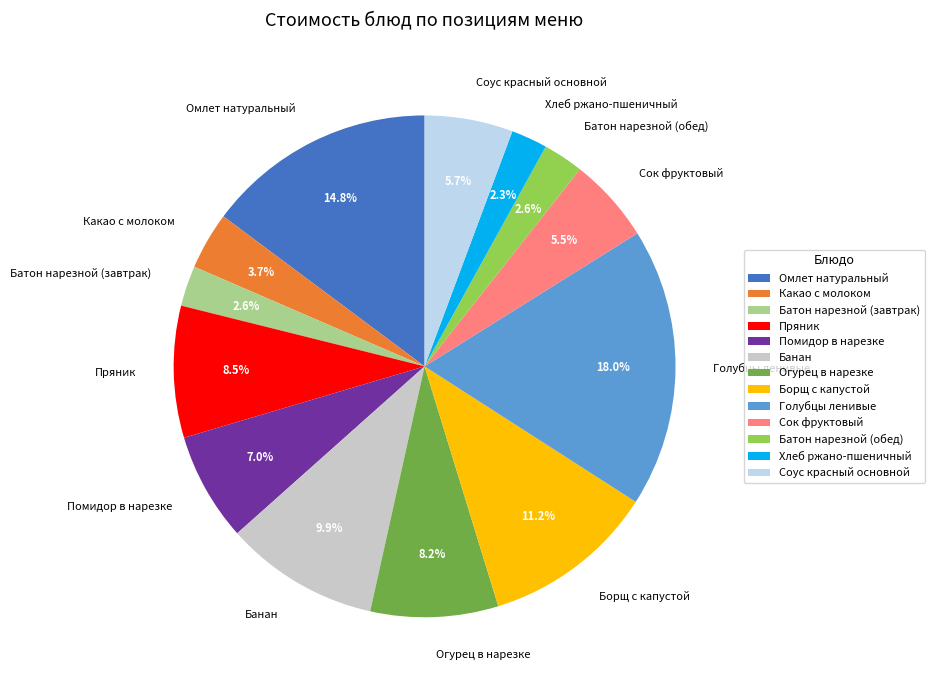

Between Пряник and Помидор в нарезке, which is larger?

Пряник